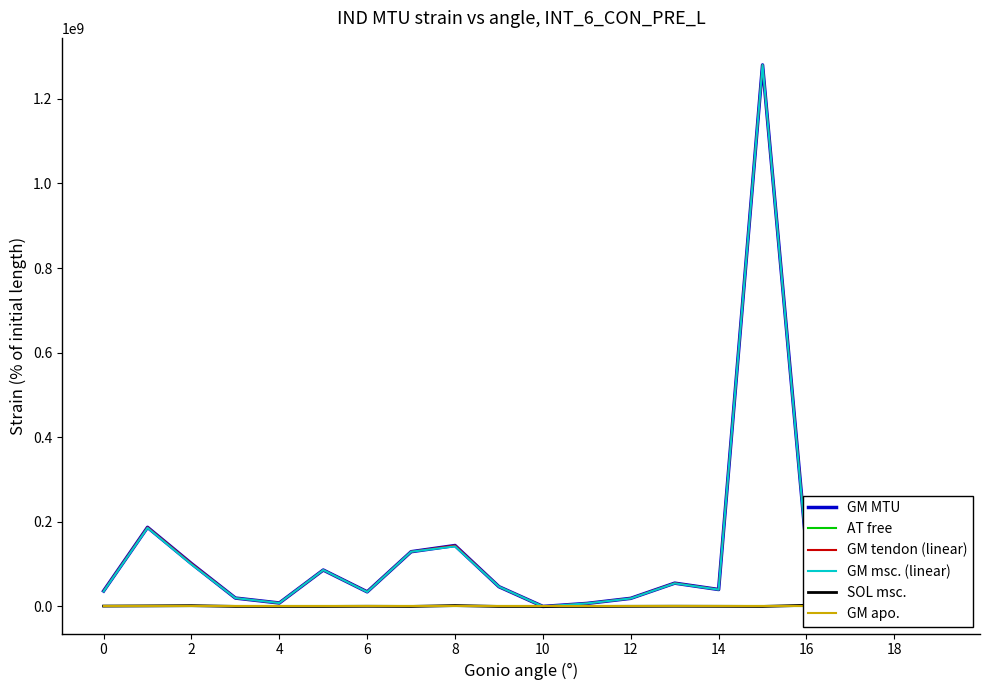

List the series in order of their peak value, highest first.

GM MTU, GM tendon (linear), GM msc. (linear), SOL msc., AT free, GM apo.